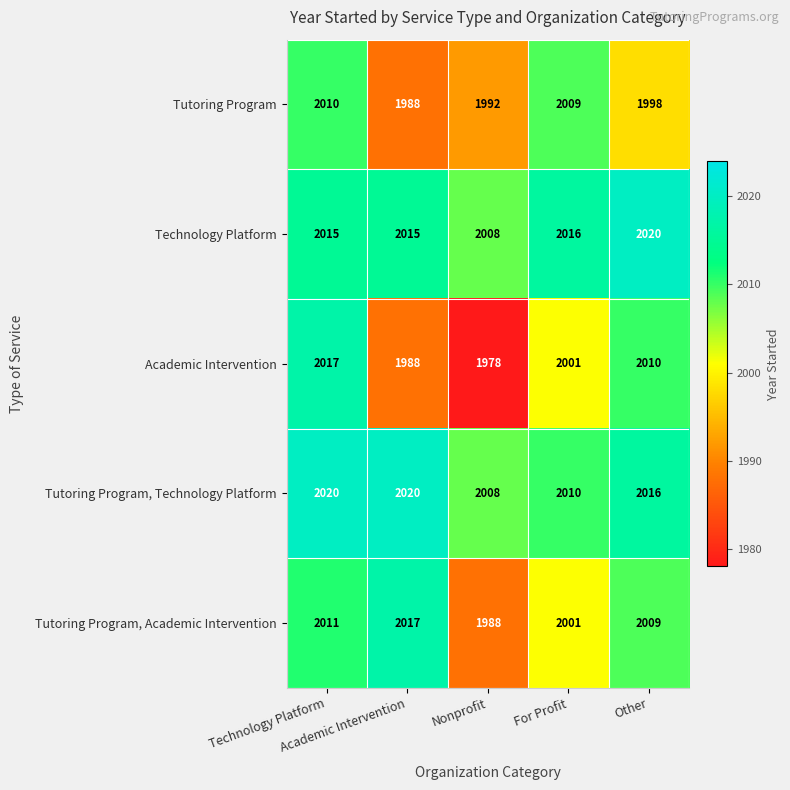

Which label corresponds to the smallest value in the chart?

Nonprofit